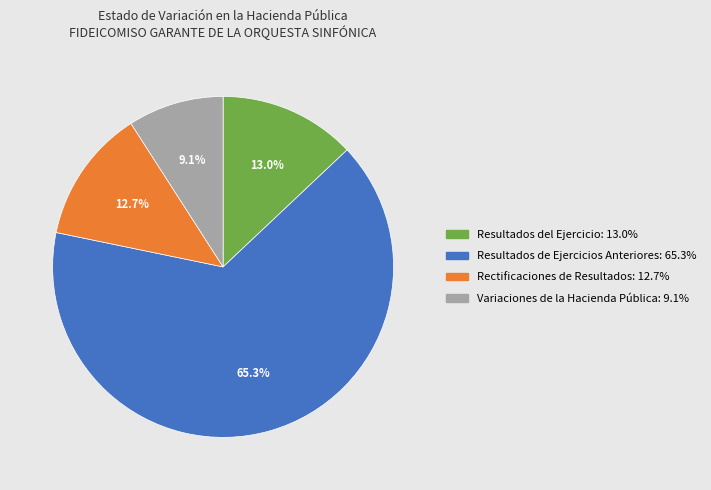

To the nearest percent, what is the average slice percentage?

25%